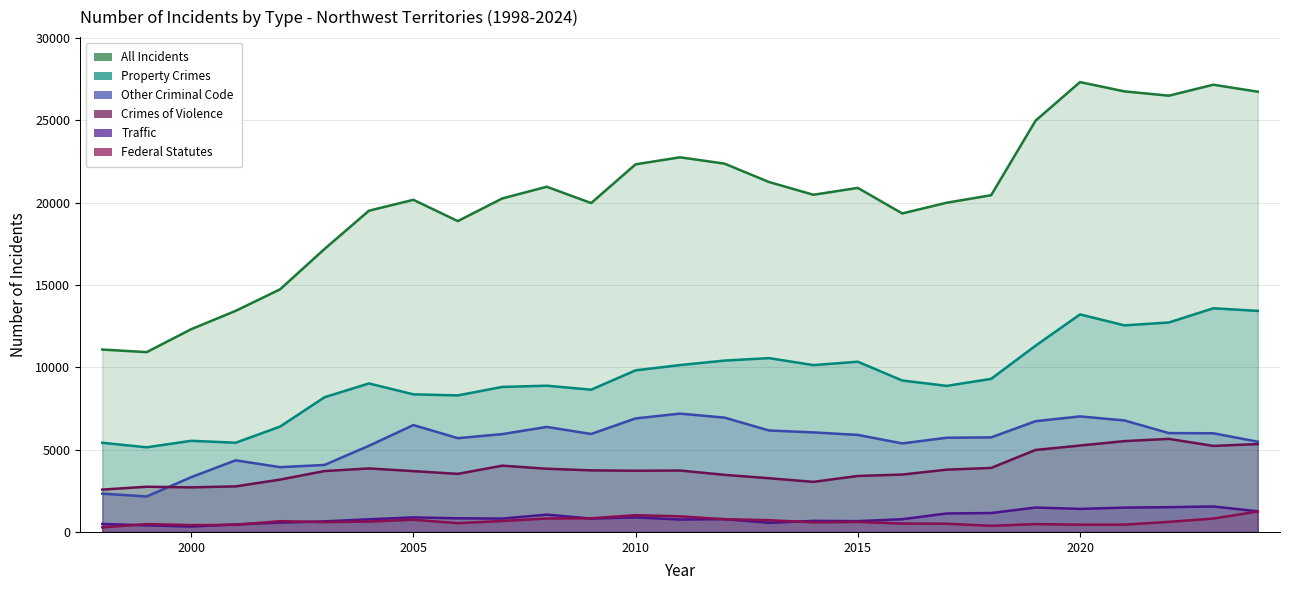

What is the average value of the Federal Statutes series?

634